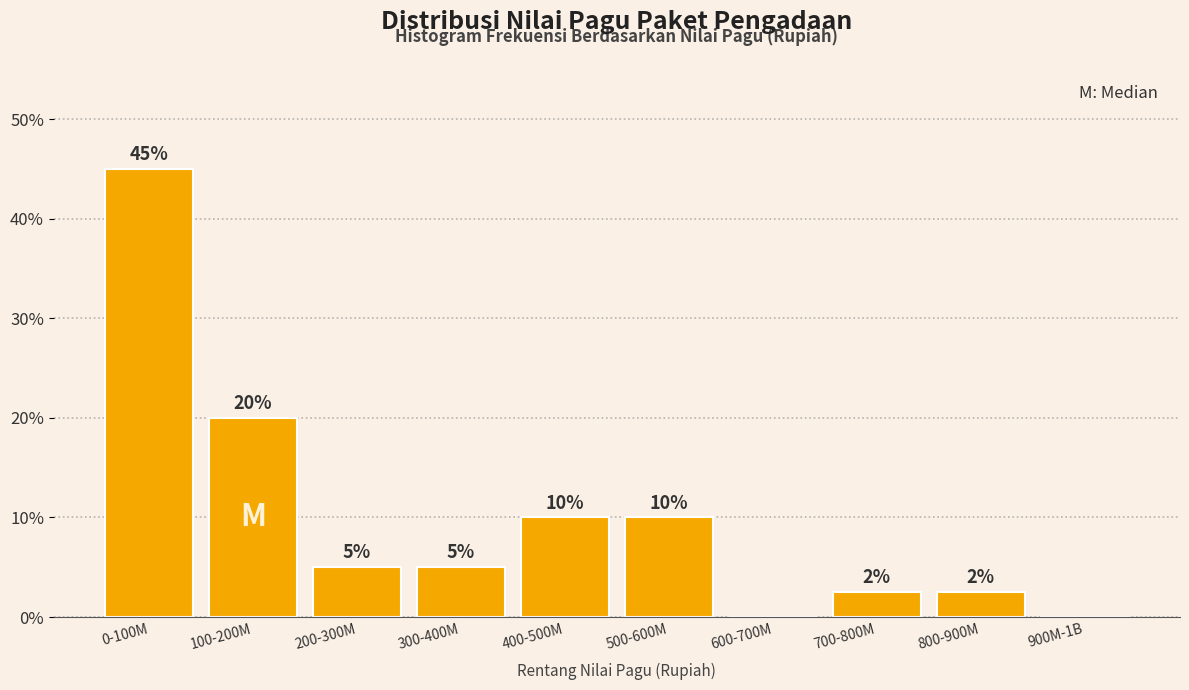

Between 100-200M and 900M-1B, which is larger?

100-200M